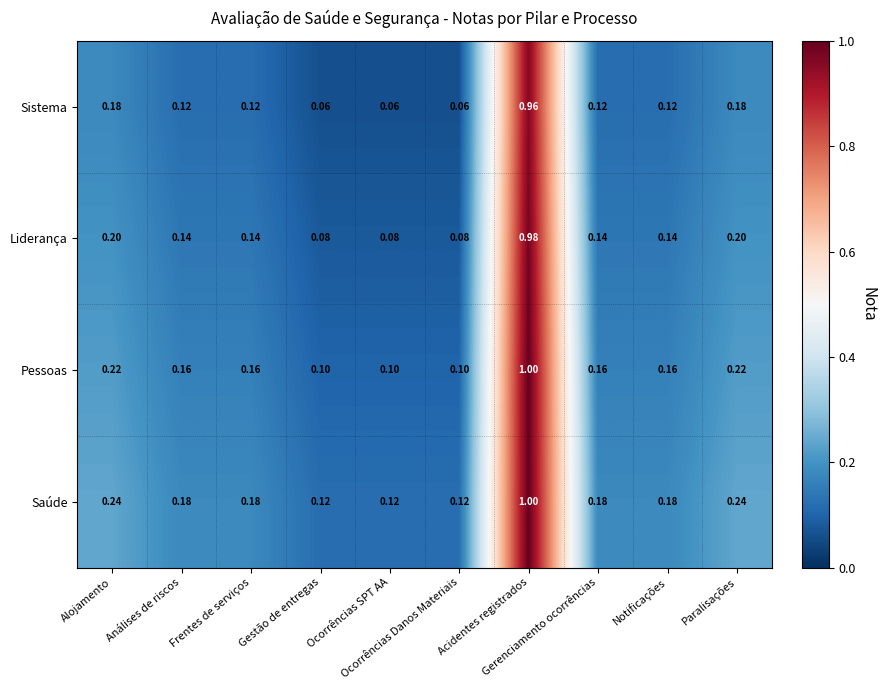

Rank the series by their average value, from highest to lowest.

Saúde, Pessoas, Liderança, Sistema